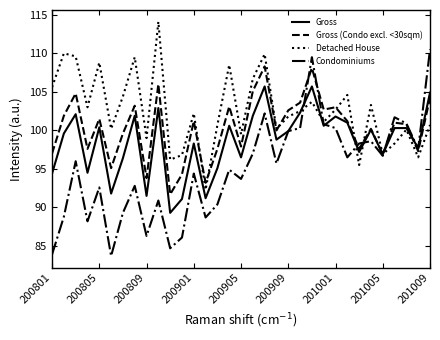

Rank the series by their average value, from highest to lowest.

Detached House, Gross (Condo excl. <30sqm), Gross, Condominiums